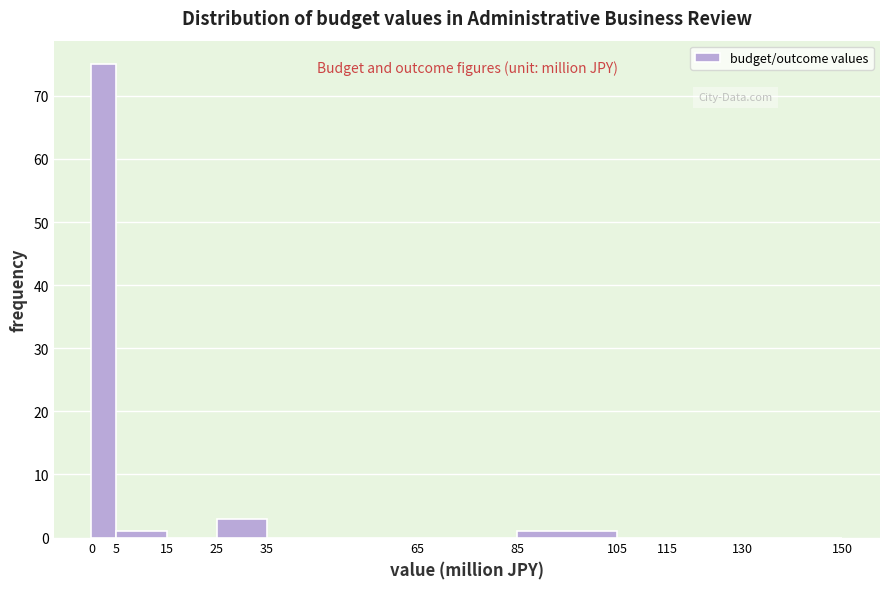

Which range on the x-axis has the tallest bar?

0 to 5